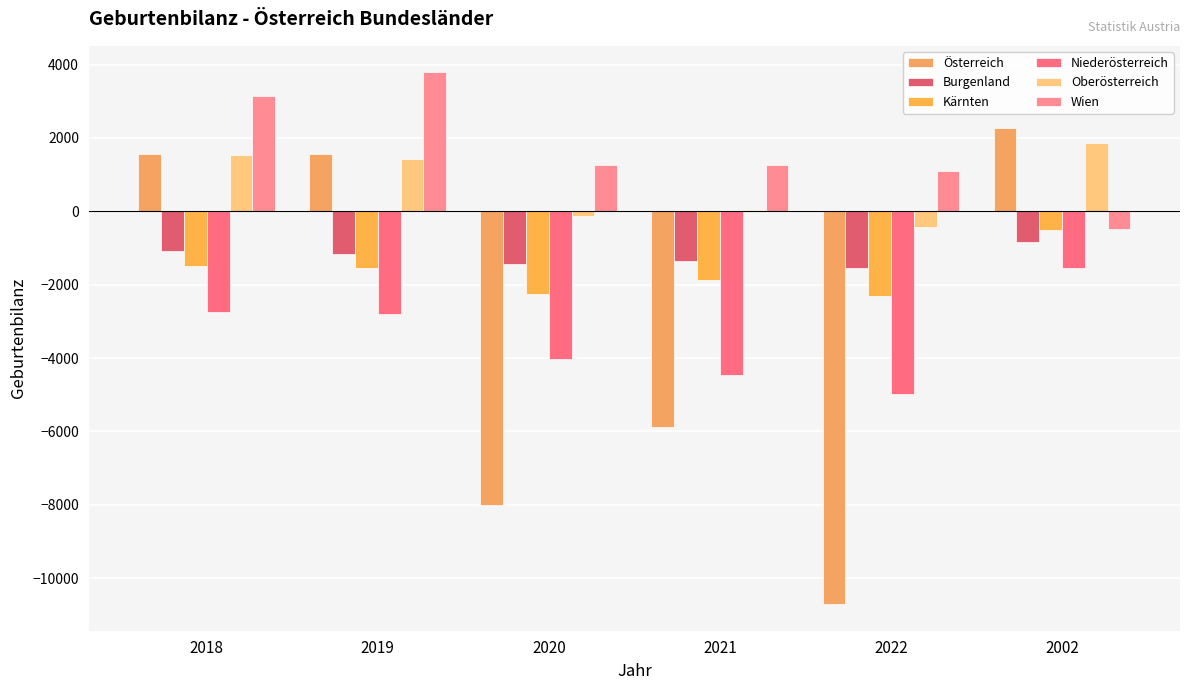

At 2019, list the series in order from smallest to largest.

Niederösterreich, Kärnten, Burgenland, Oberösterreich, Österreich, Wien